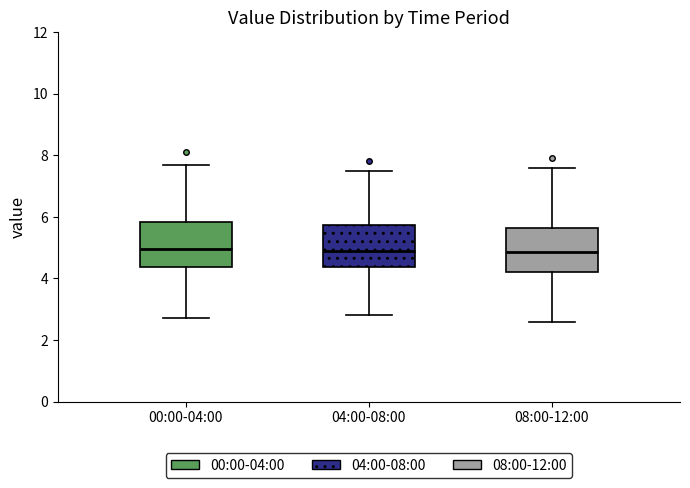

Reading left to right, read every box against the y-axis: the position of its median line, the range the box covers, and the ends of its whiskers. The values are not printed on the chart, so give them approximately, as read against the axis.

00:00-04:00: median 5.0, box 4.4 to 5.8, whiskers 2.8 to 7.8
04:00-08:00: median 5.0, box 4.4 to 5.8, whiskers 2.8 to 7.6
08:00-12:00: median 4.8, box 4.2 to 5.6, whiskers 2.6 to 7.6